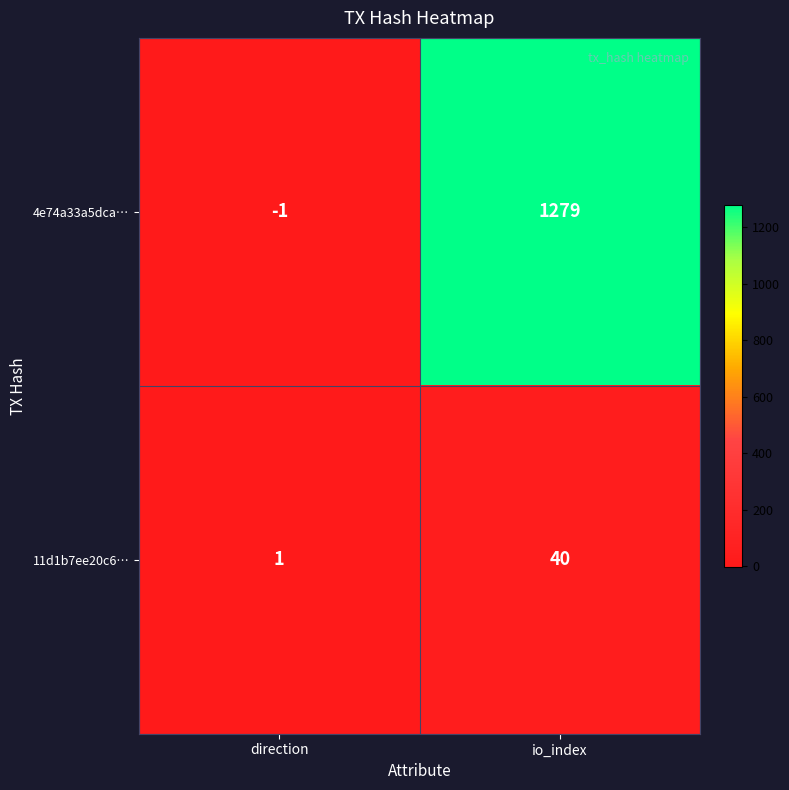

Rank the series by their maximum value, from highest to lowest.

4e74a33a5dca…, 11d1b7ee20c6…